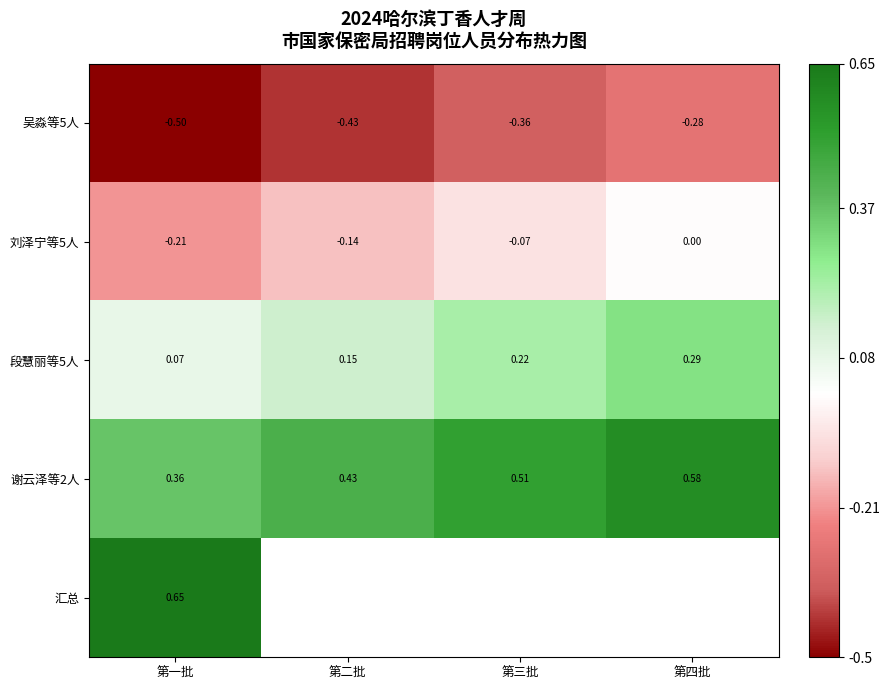

Which category has the highest value in the 段慧丽等5人 series?

第四批